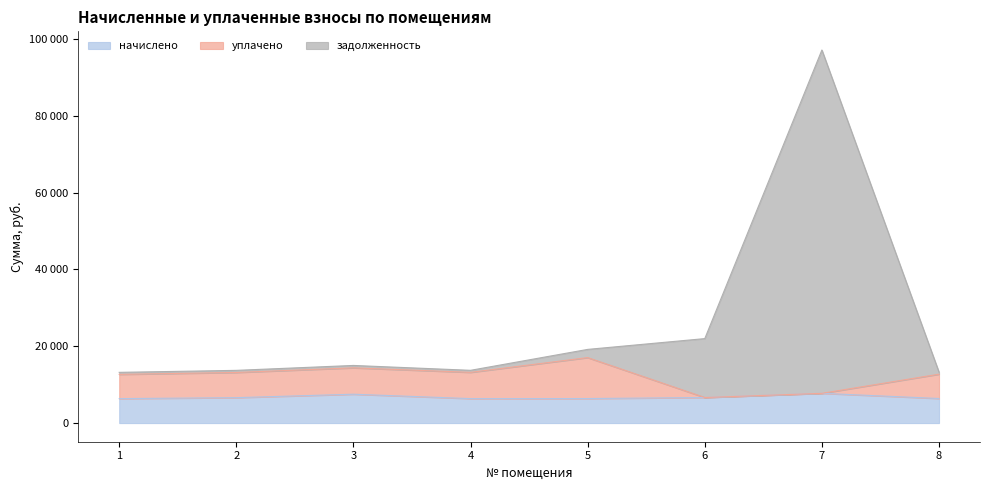

Where is уплачено nearest to the value 11849?

1